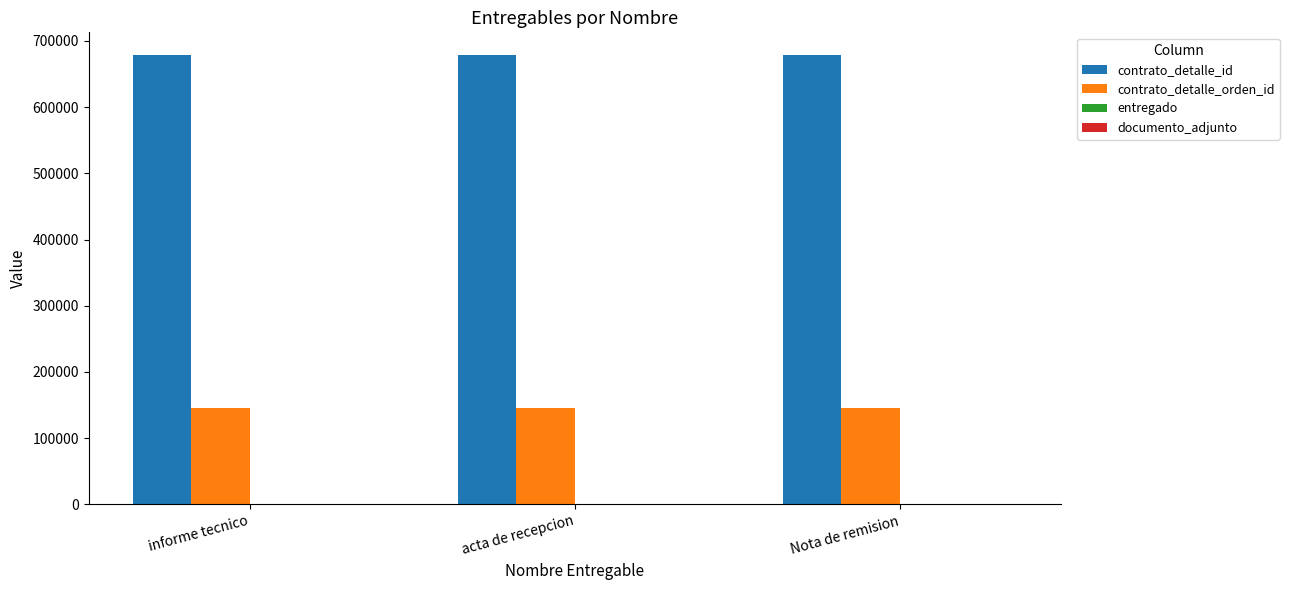

Which series has the largest total across all categories?

contrato_detalle_id